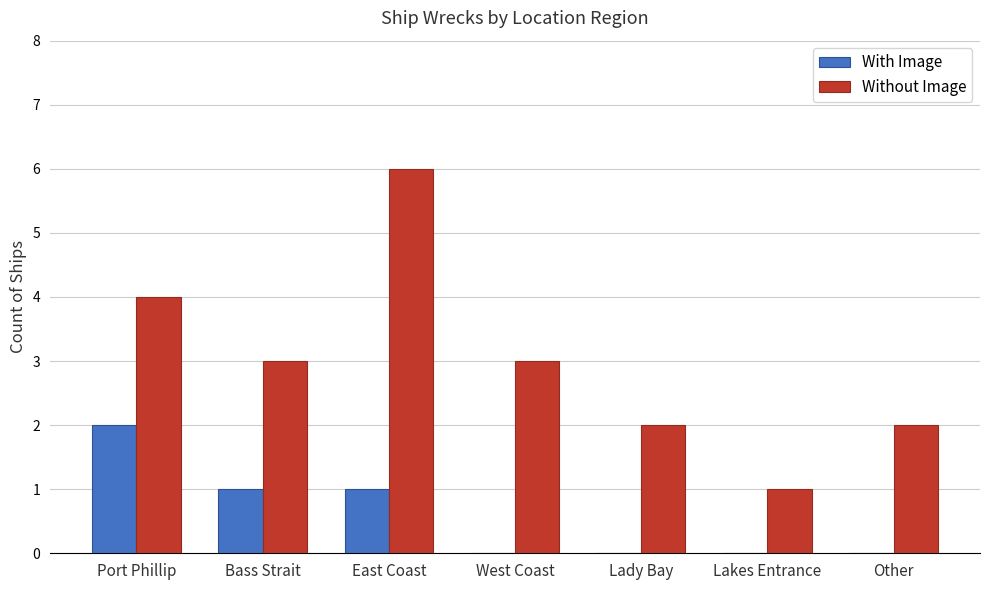

Is the value of With Image at Lakes Entrance greater than the value of Without Image at Other?

No